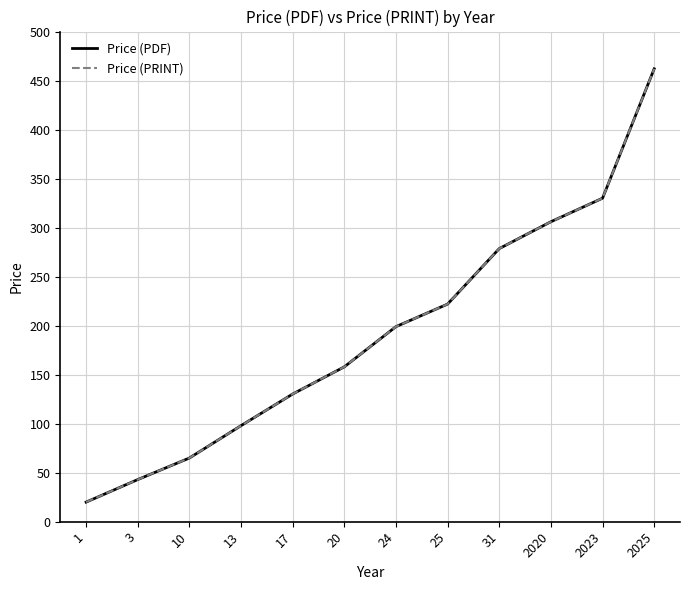

Does the chart display data point markers on the line(s)?

No